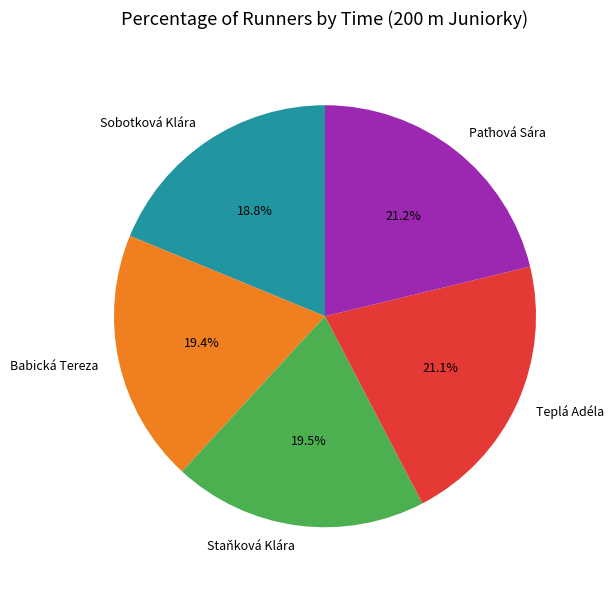

True or false: Babická Tereza accounts for 19% of the total.

True